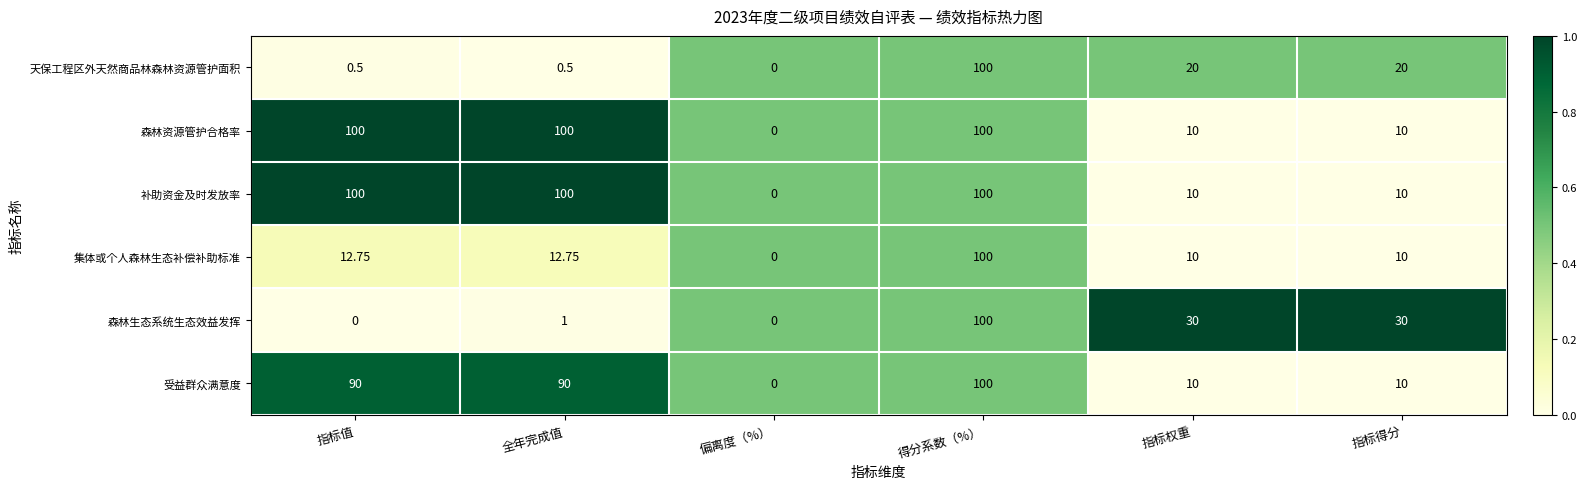

At which label does 森林资源管护合格率 reach its minimum?

偏离度（%）